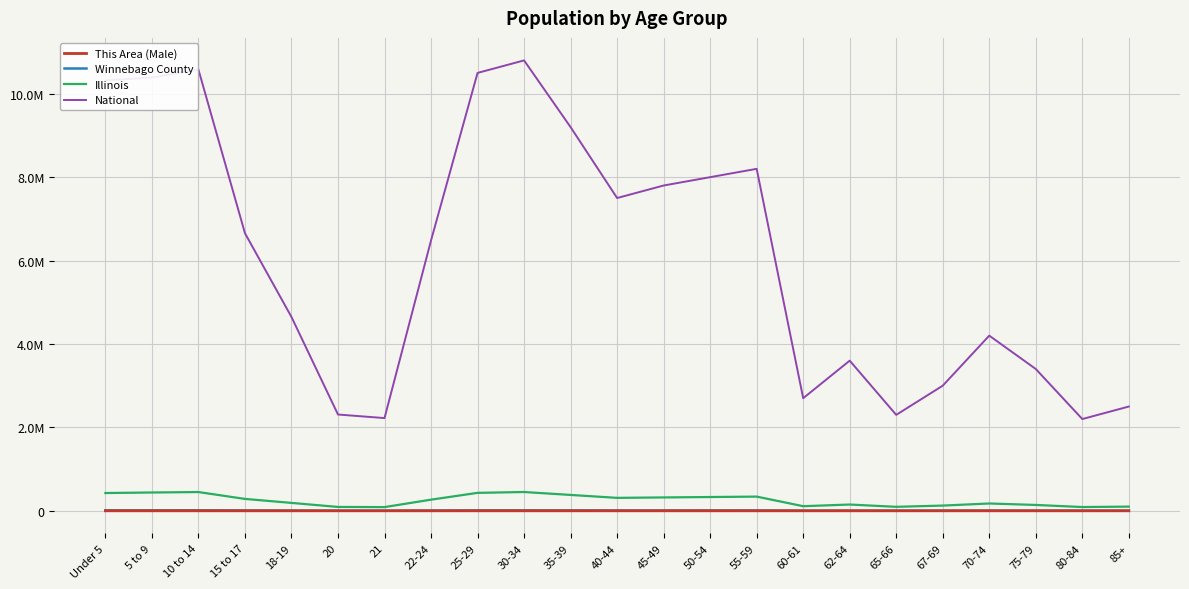

Does the chart have visible grid lines?

Yes